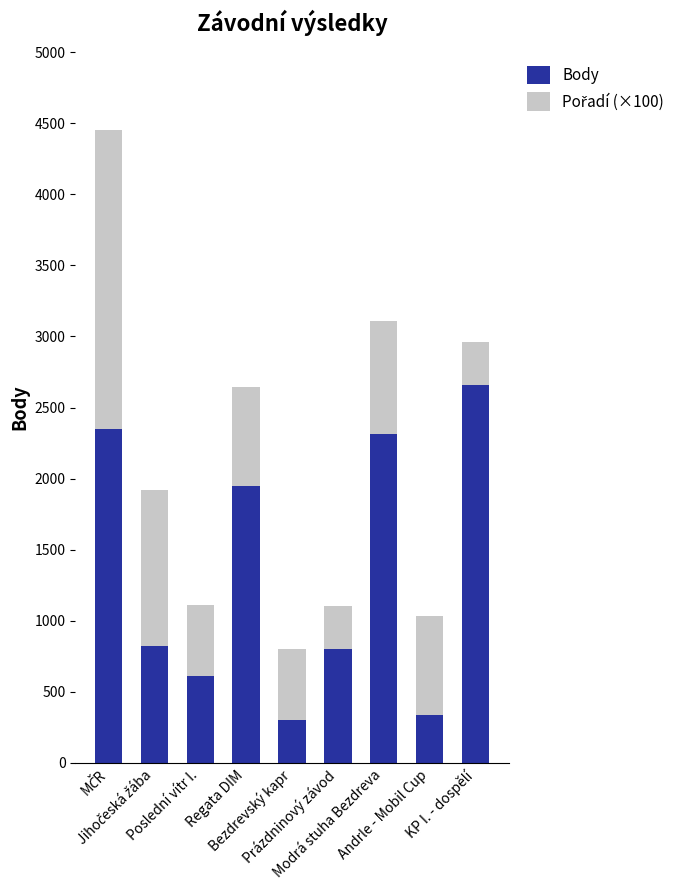

What is the difference between the second highest and second lowest values in the Body series?

2014